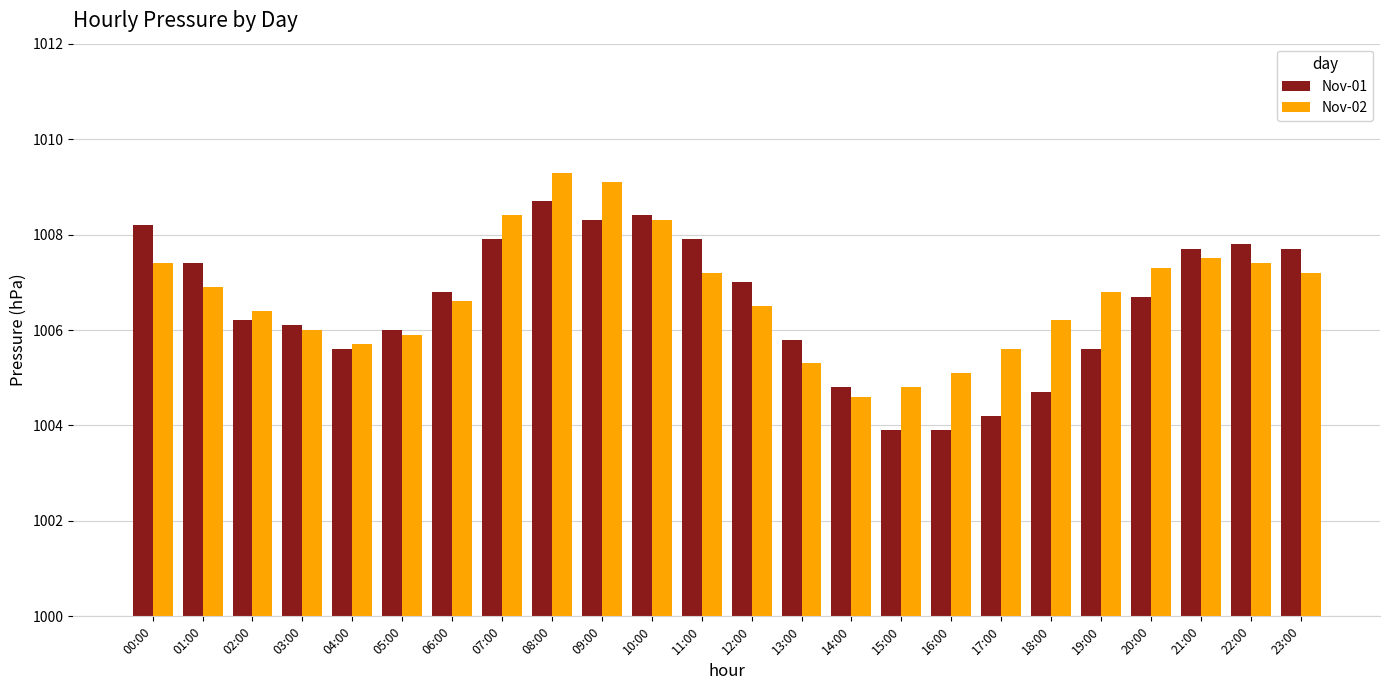

Reading left to right, what are all the values shown in this chart?

Nov-01: 00:00=1008.2	01:00=1007.4	02:00=1006.2	03:00=1006.1	04:00=1005.6	05:00=1006.0	06:00=1006.8	07:00=1007.9	08:00=1008.7	09:00=1008.3	10:00=1008.4	11:00=1007.9	12:00=1007.0	13:00=1005.8	14:00=1004.8	15:00=1003.9	16:00=1003.9	17:00=1004.2	18:00=1004.7	19:00=1005.6	20:00=1006.7	21:00=1007.7	22:00=1007.8	23:00=1007.7
Nov-02: 00:00=1007.4	01:00=1006.9	02:00=1006.4	03:00=1006.0	04:00=1005.7	05:00=1005.9	06:00=1006.6	07:00=1008.4	08:00=1009.3	09:00=1009.1	10:00=1008.3	11:00=1007.2	12:00=1006.5	13:00=1005.3	14:00=1004.6	15:00=1004.8	16:00=1005.1	17:00=1005.6	18:00=1006.2	19:00=1006.8	20:00=1007.3	21:00=1007.5	22:00=1007.4	23:00=1007.2